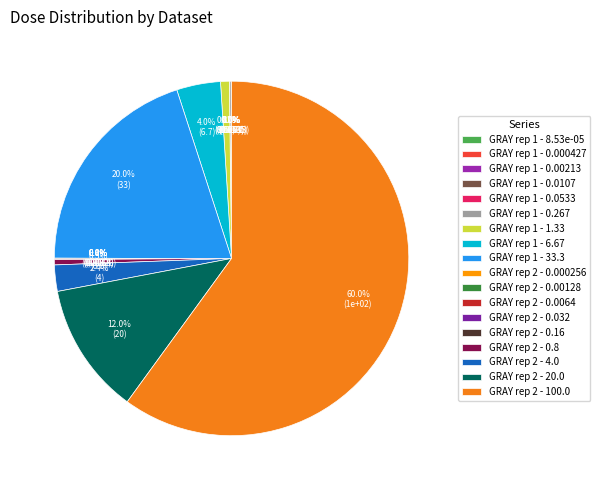

Is it true that GRAY rep 1 - 0.000427 is 11% of the pie?

False